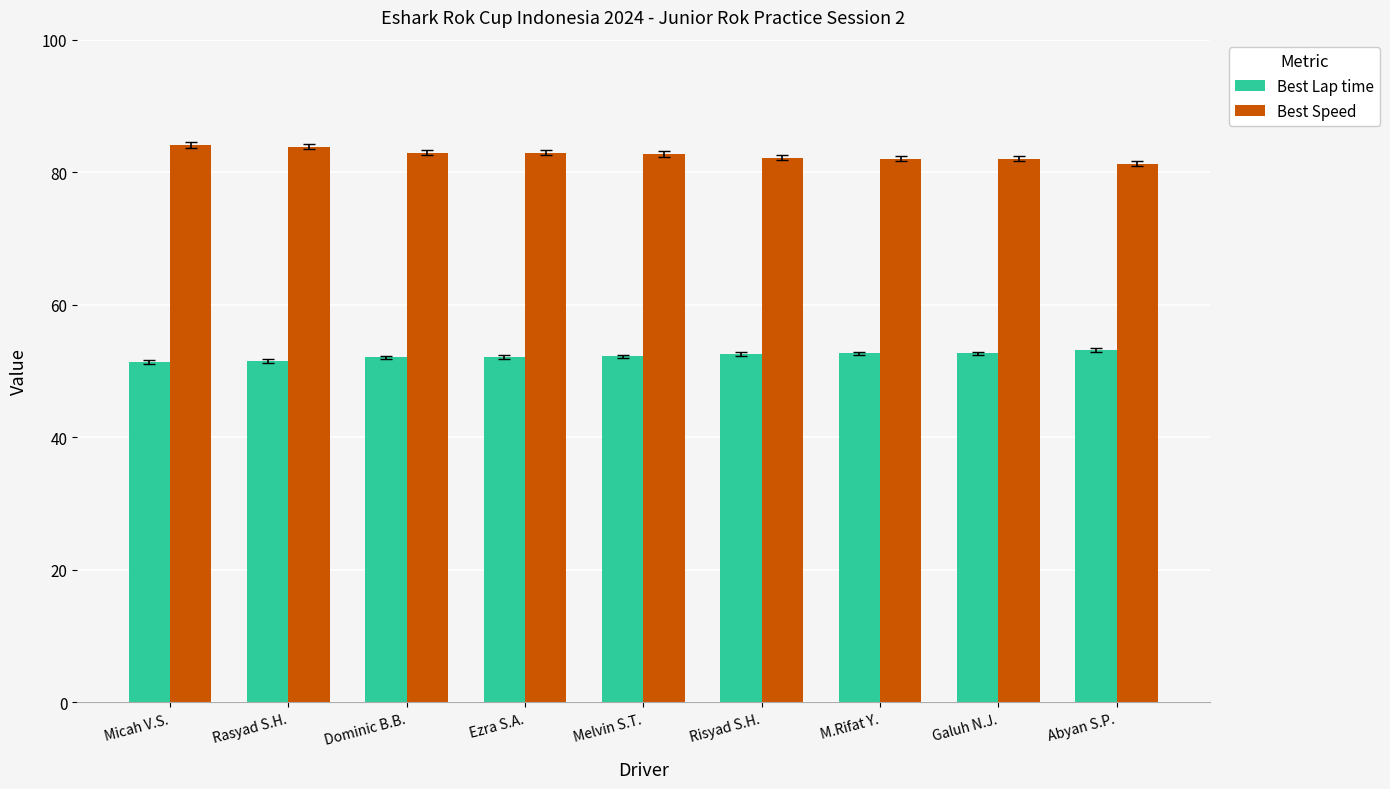

What is the approximate value of Best Lap time at Ezra S.A.?

52.1